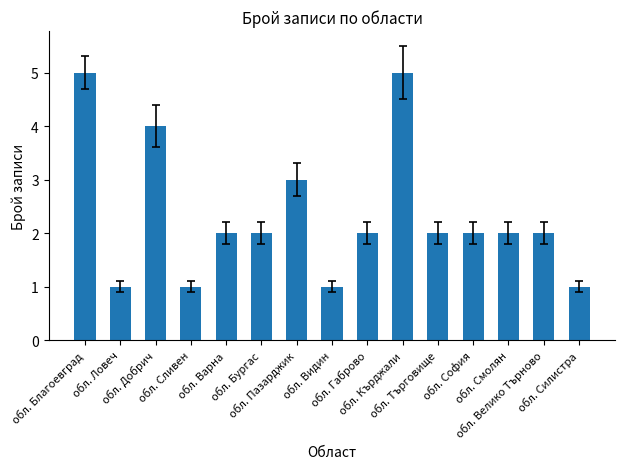

Does the chart contain stacked bars?

No